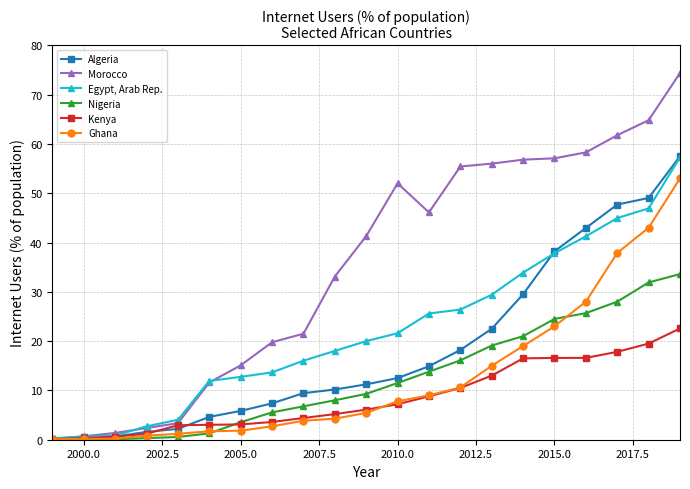

What is the value of the Morocco point at the 9th from the left?

21.5